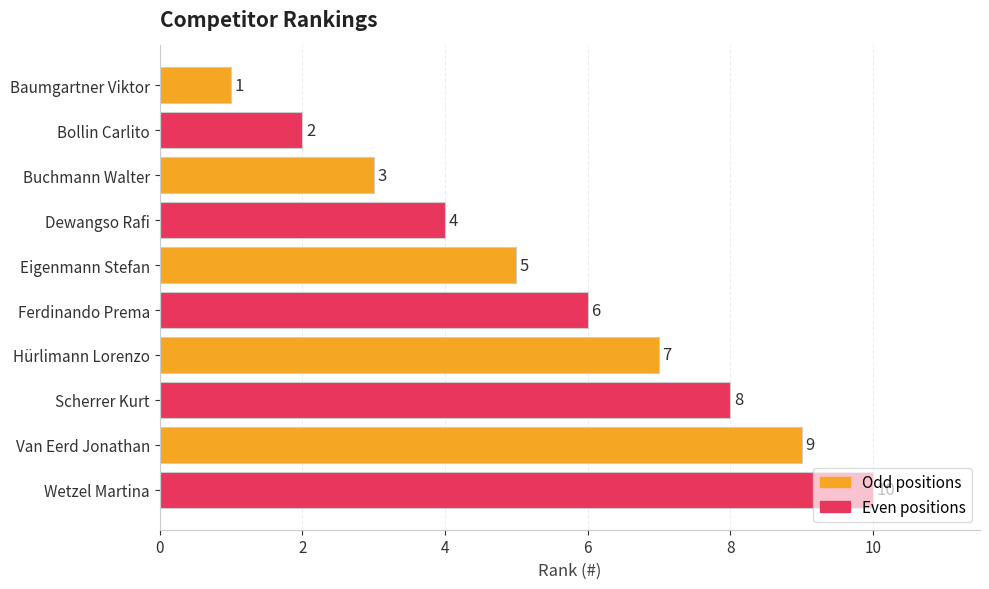

How many values are between 3 and 8?

6